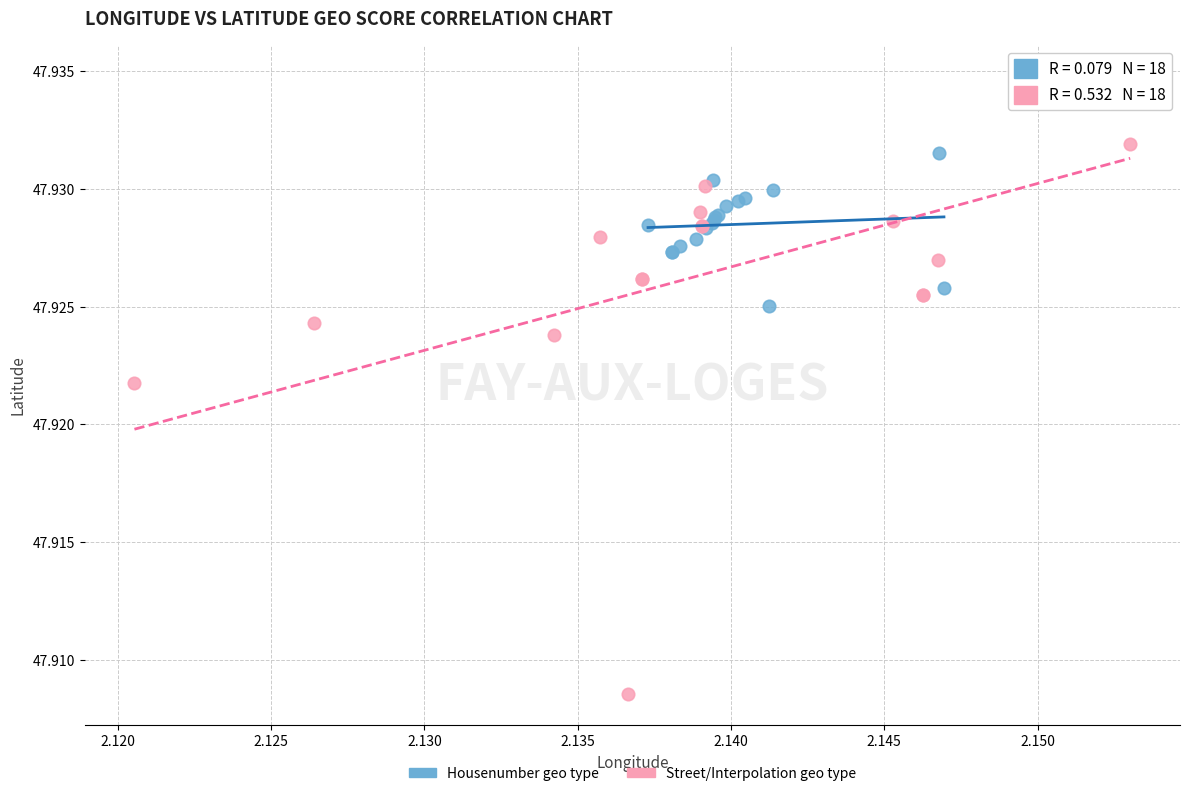

Which series has the largest Y range (max minus min)?

Street/Interpolation geo type